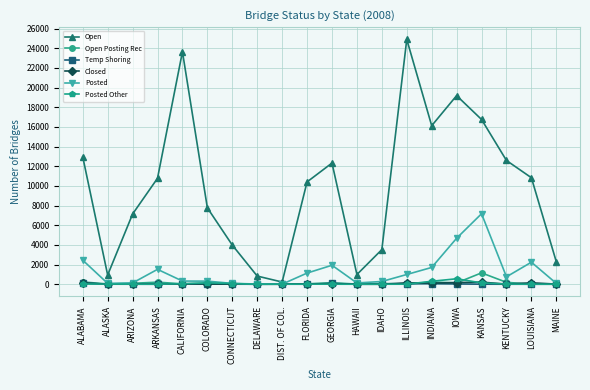

What is the spread (max minus min) of values at CALIFORNIA?

23618